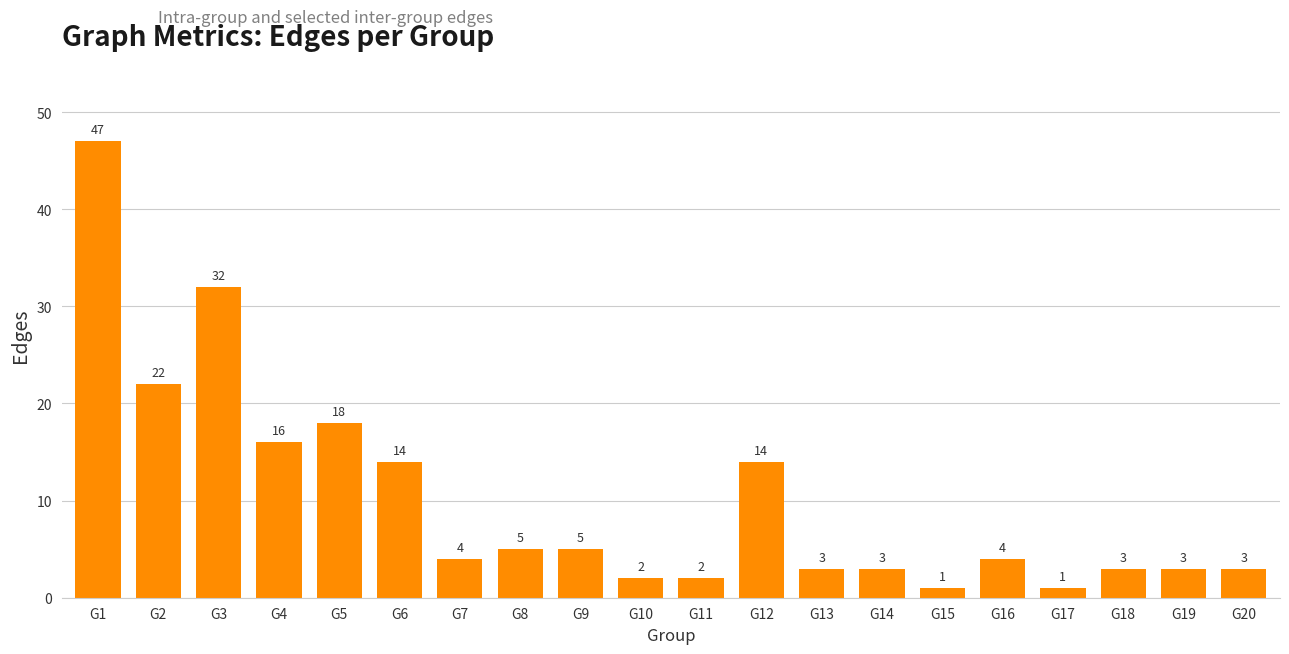

True or false: the data shows 34 at G2.

False